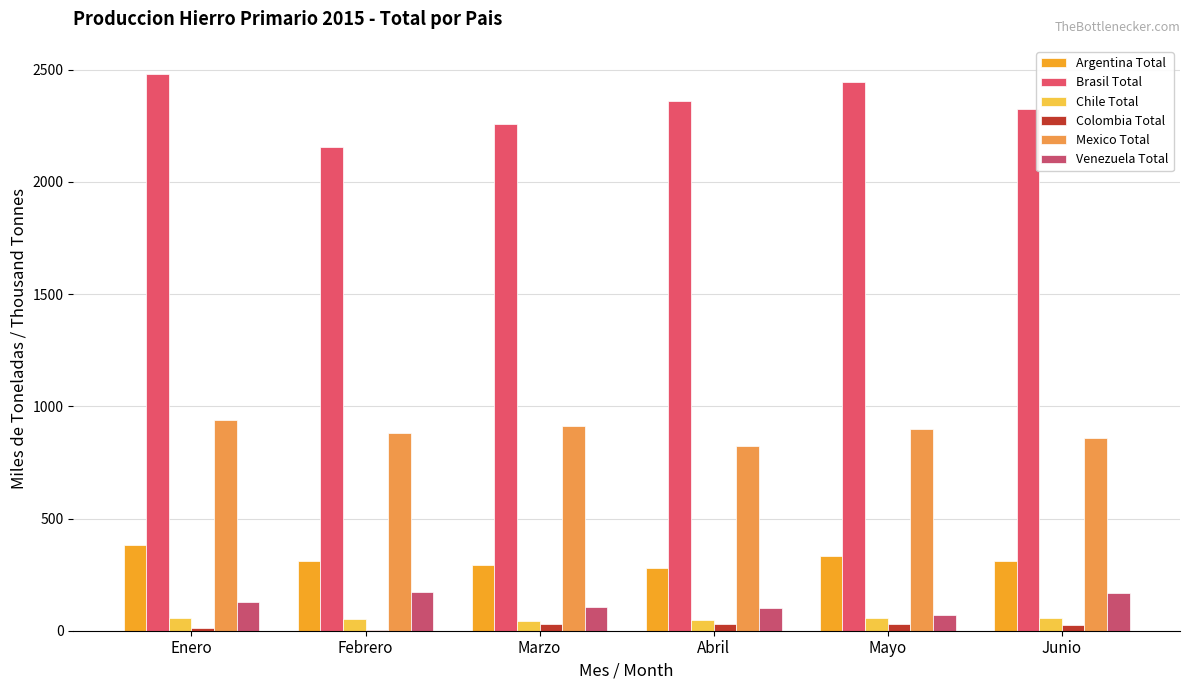

What is the difference between the maximum and minimum values in the Argentina Total series?

106.6